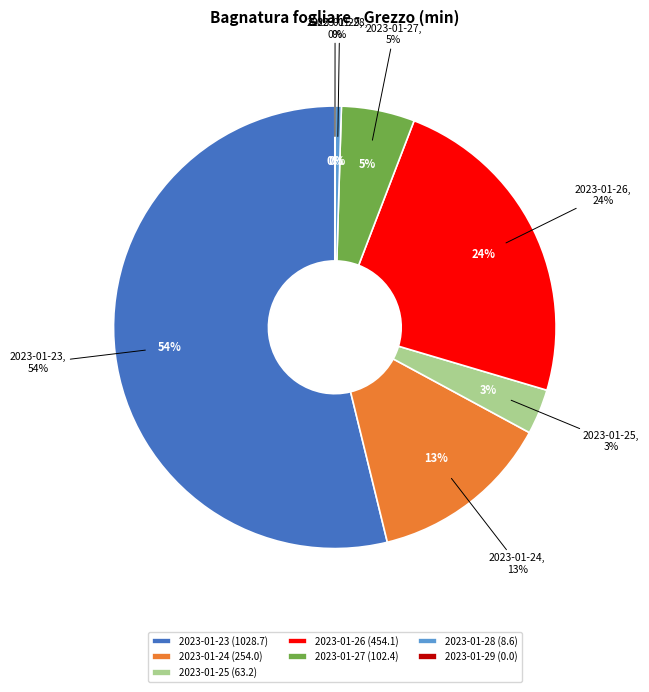

Is 2023-01-23 the majority of the pie?

Yes